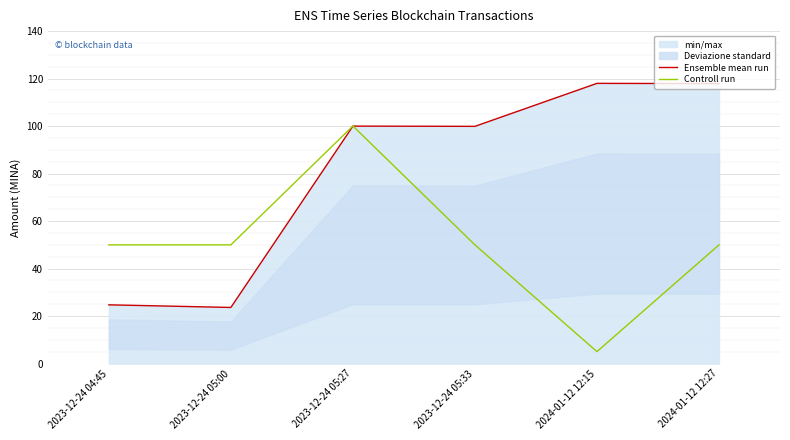

Between which two adjacent categories do Controll run and Ensemble mean run first intersect?

2023-12-24 05:27 and 2023-12-24 05:33